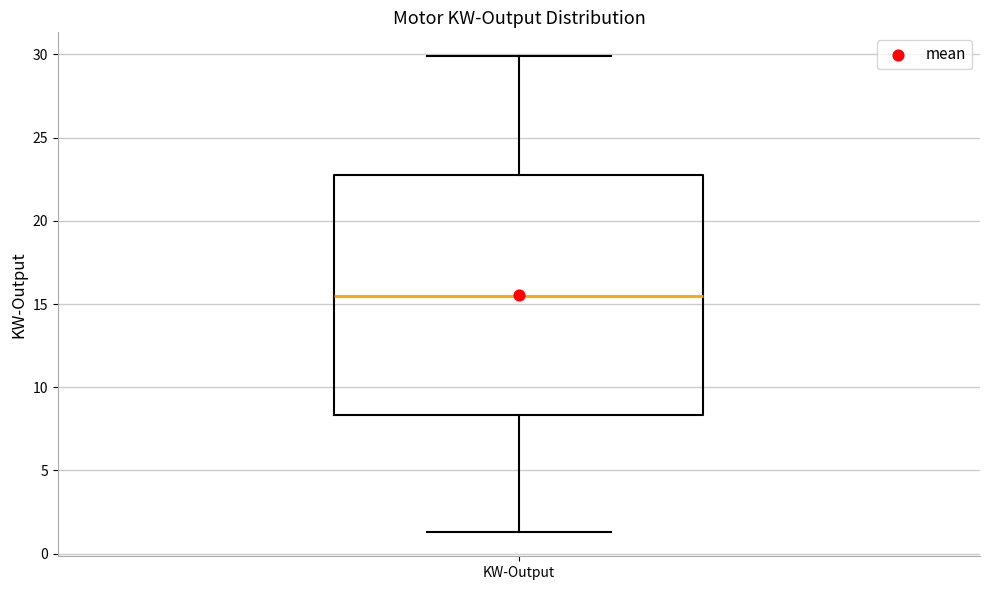

Where does the median line of the box for KW-Output sit on the y-axis? The values are not printed on the chart, so give them approximately, as read against the axis.

15.5